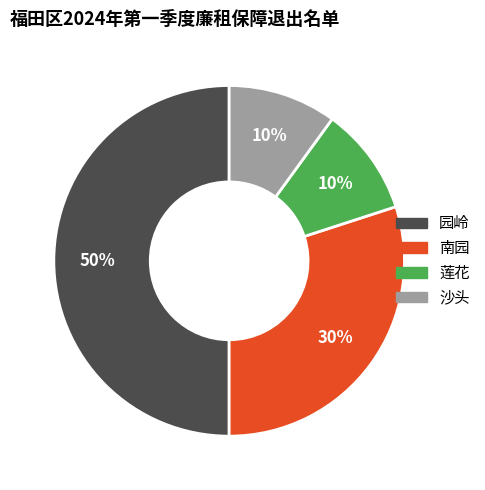

True or false: 园岭 accounts for 50% of the total.

True